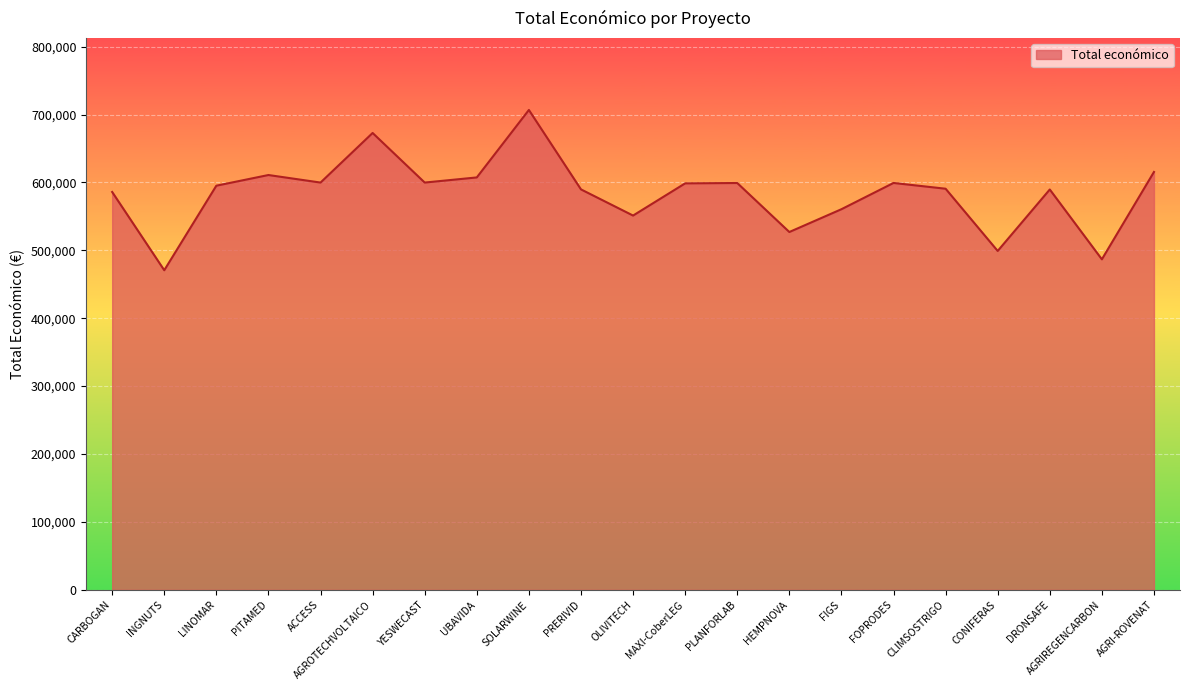

What is the maximum value shown in the chart?

706697